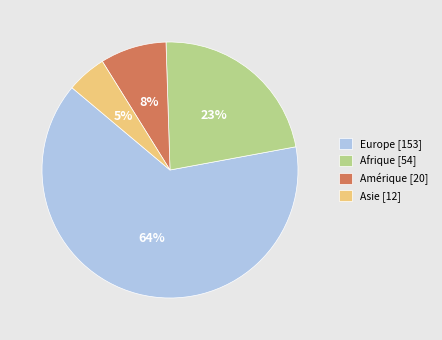

Which slice is the largest?

Europe